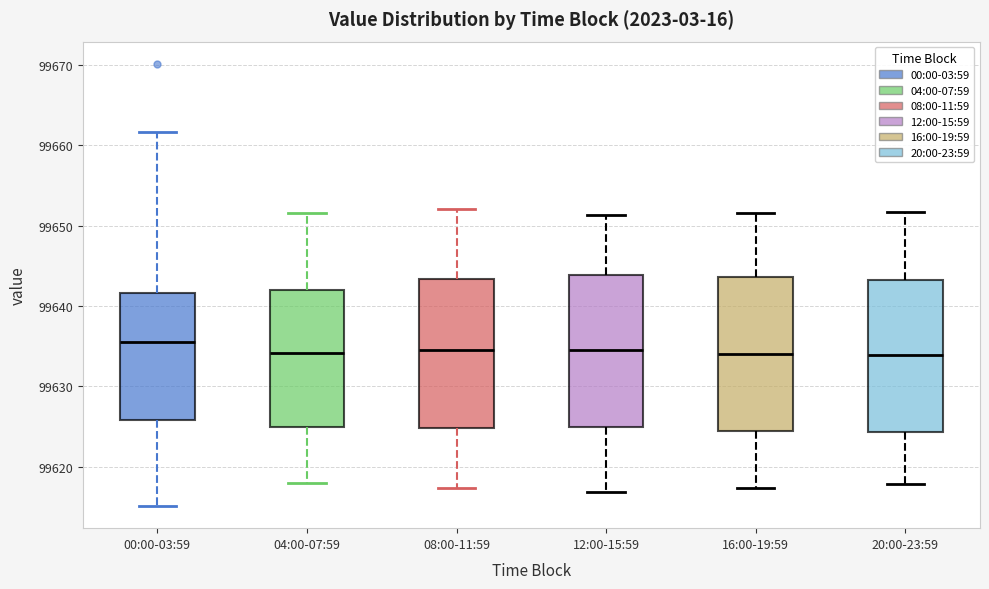

Reading left to right, read every box against the y-axis: the position of its median line, the range the box covers, and the ends of its whiskers. The values are not printed on the chart, so give them approximately, as read against the axis.

00:00-03:59: median 99635, box 99626 to 99642, whiskers 99615 to 99662
04:00-07:59: median 99634, box 99625 to 99642, whiskers 99618 to 99652
08:00-11:59: median 99634, box 99625 to 99643, whiskers 99617 to 99652
12:00-15:59: median 99635, box 99625 to 99644, whiskers 99617 to 99651
16:00-19:59: median 99634, box 99624 to 99644, whiskers 99617 to 99652
20:00-23:59: median 99634, box 99624 to 99643, whiskers 99618 to 99652